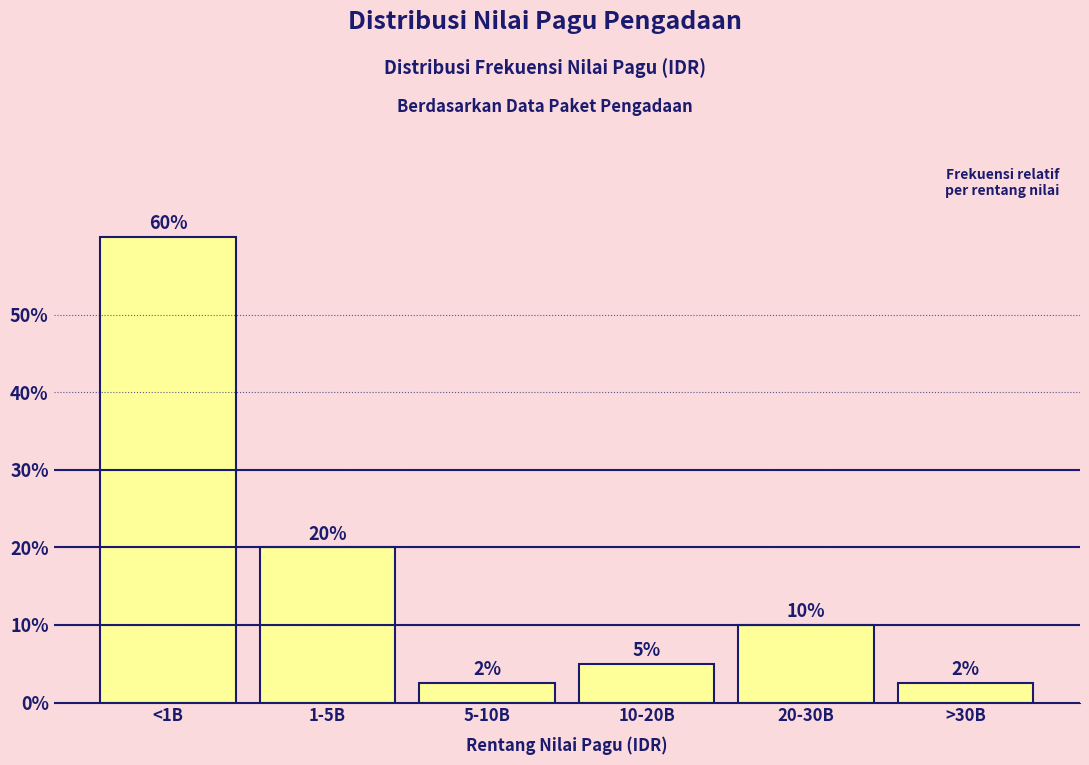

Where does the data first go above 10?

<1B